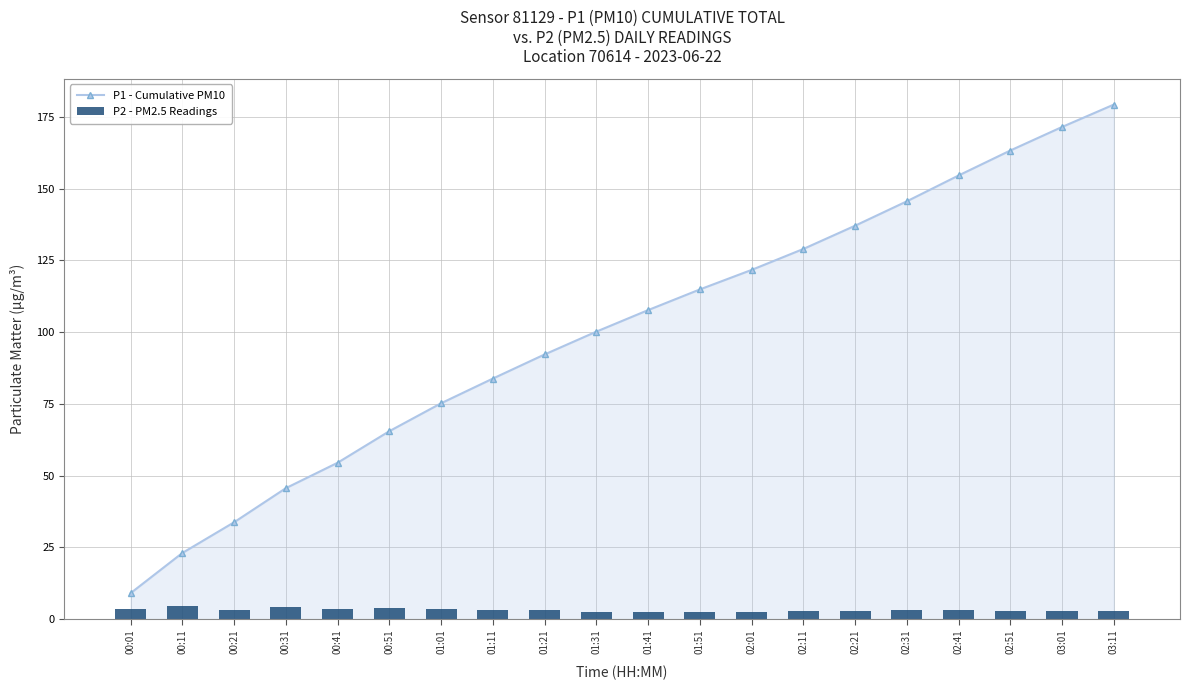

What position from the right is 02:41?

4